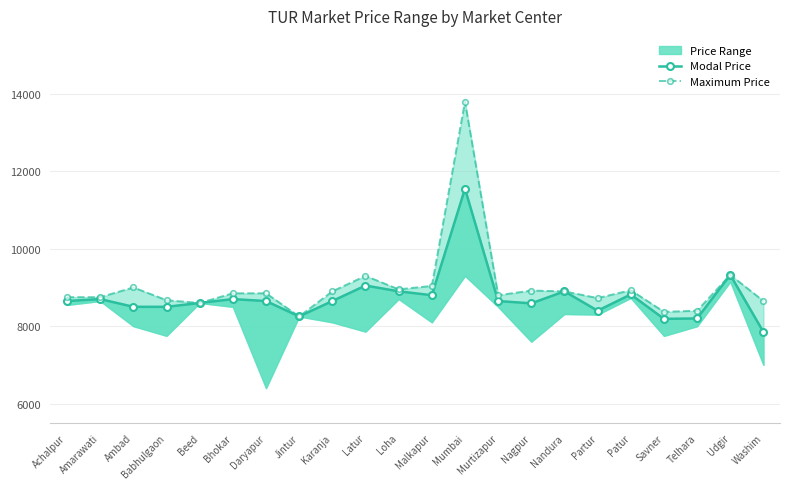

What is the difference between the Maximum Price values at Washim and Jintur?

399